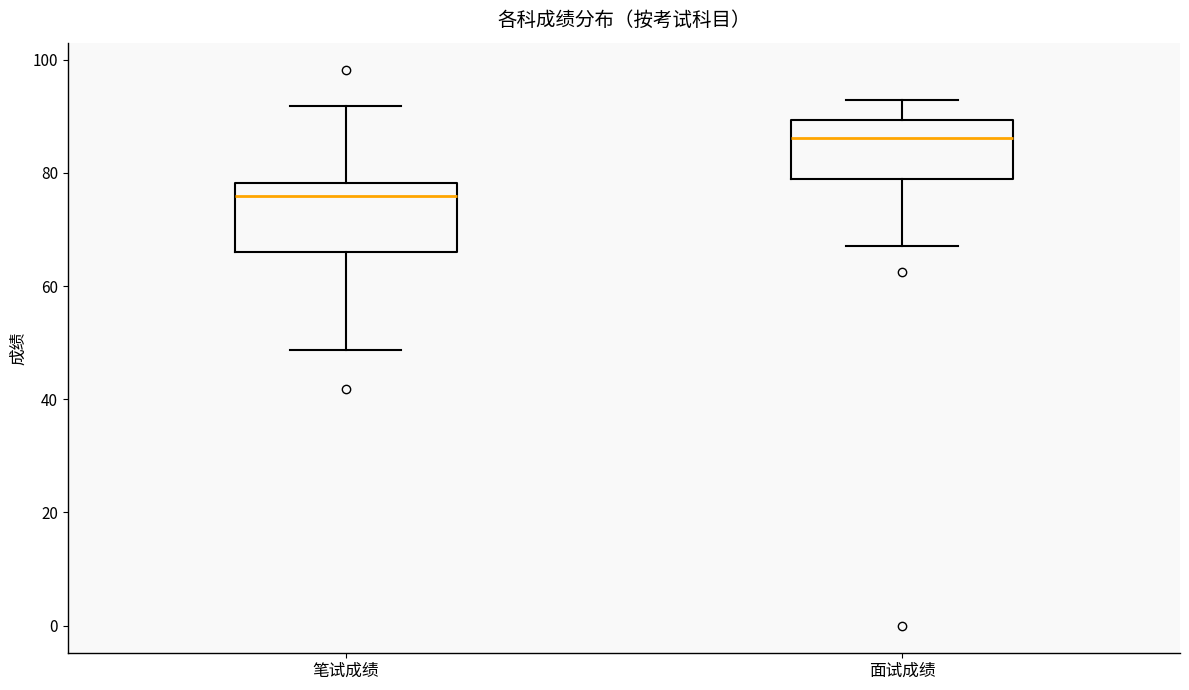

Where does the median line of the box for 笔试成绩 sit on the y-axis? The values are not printed on the chart, so give them approximately, as read against the axis.

76